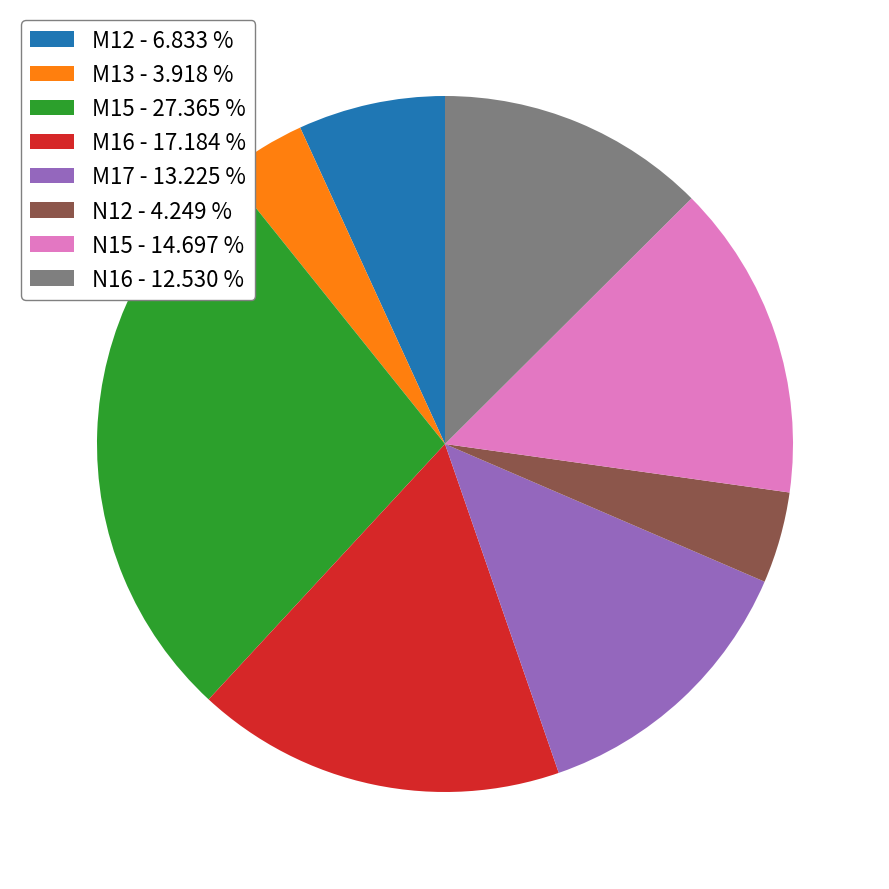

Is there a majority slice in this chart?

No